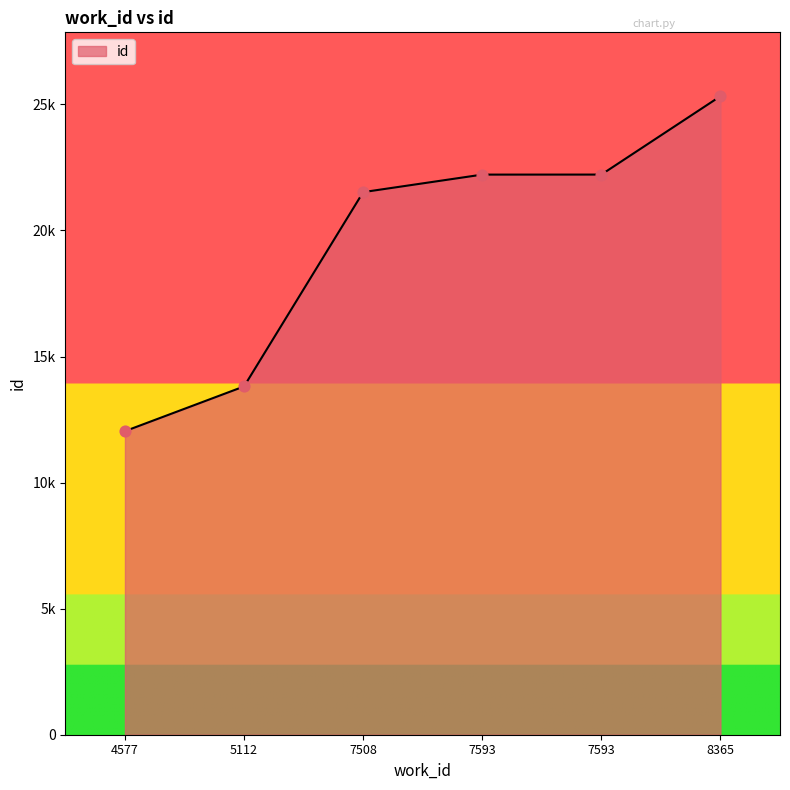

What is the change in value from 7593 to 8365?

+3109